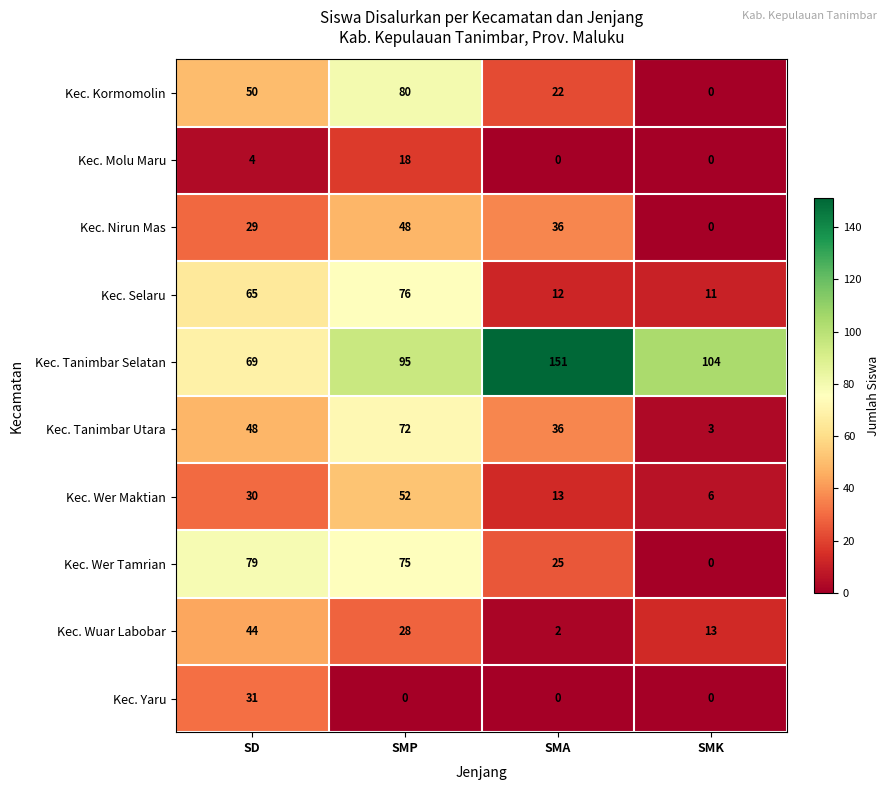

List the series in order of their peak value, lowest first.

Kec. Molu Maru, Kec. Yaru, Kec. Wuar Labobar, Kec. Nirun Mas, Kec. Wer Maktian, Kec. Tanimbar Utara, Kec. Selaru, Kec. Wer Tamrian, Kec. Kormomolin, Kec. Tanimbar Selatan